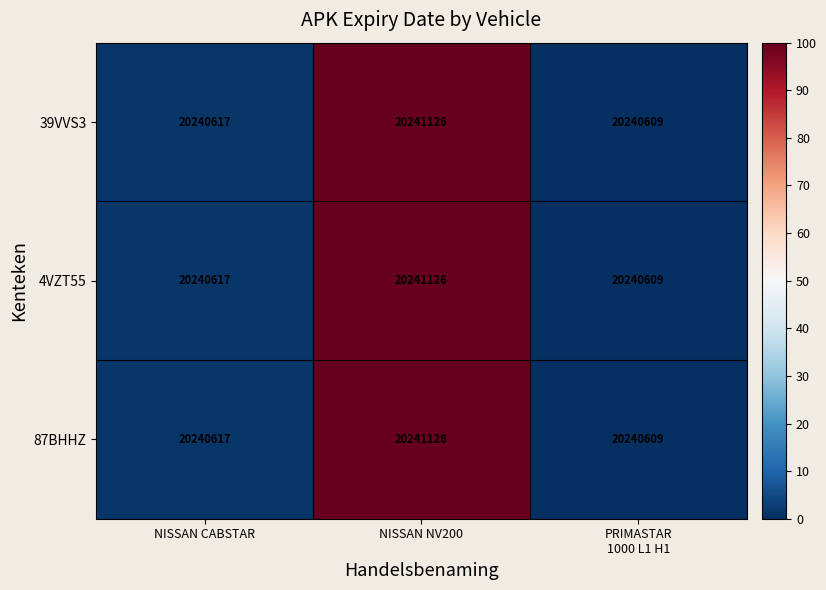

Which category has the highest value in the 87BHHZ series?

NISSAN NV200